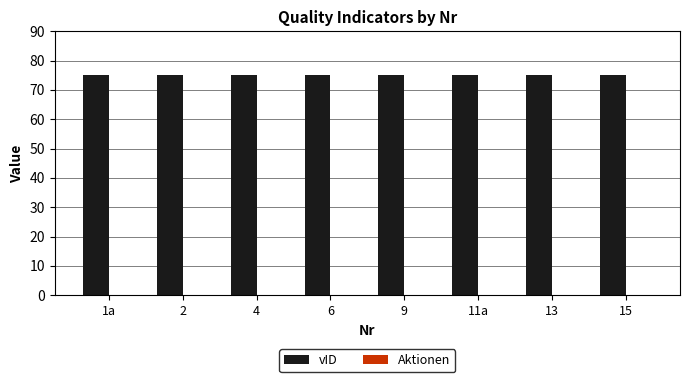

Which series has the widest spread of values?

vID